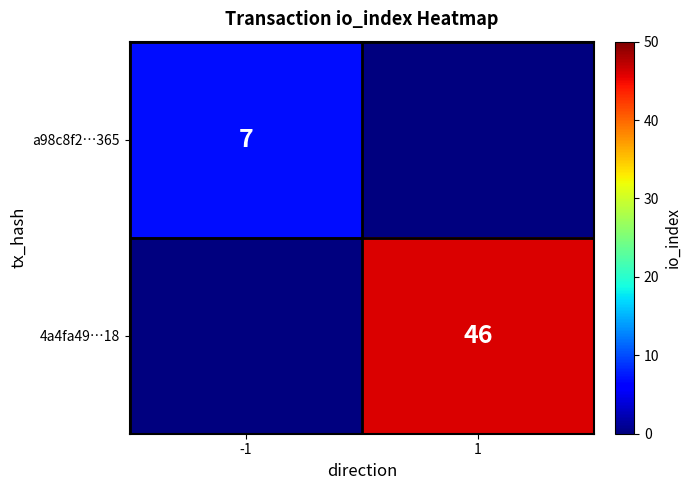

Is it true that 4a4fa49…18 equals 46 at 1?

True